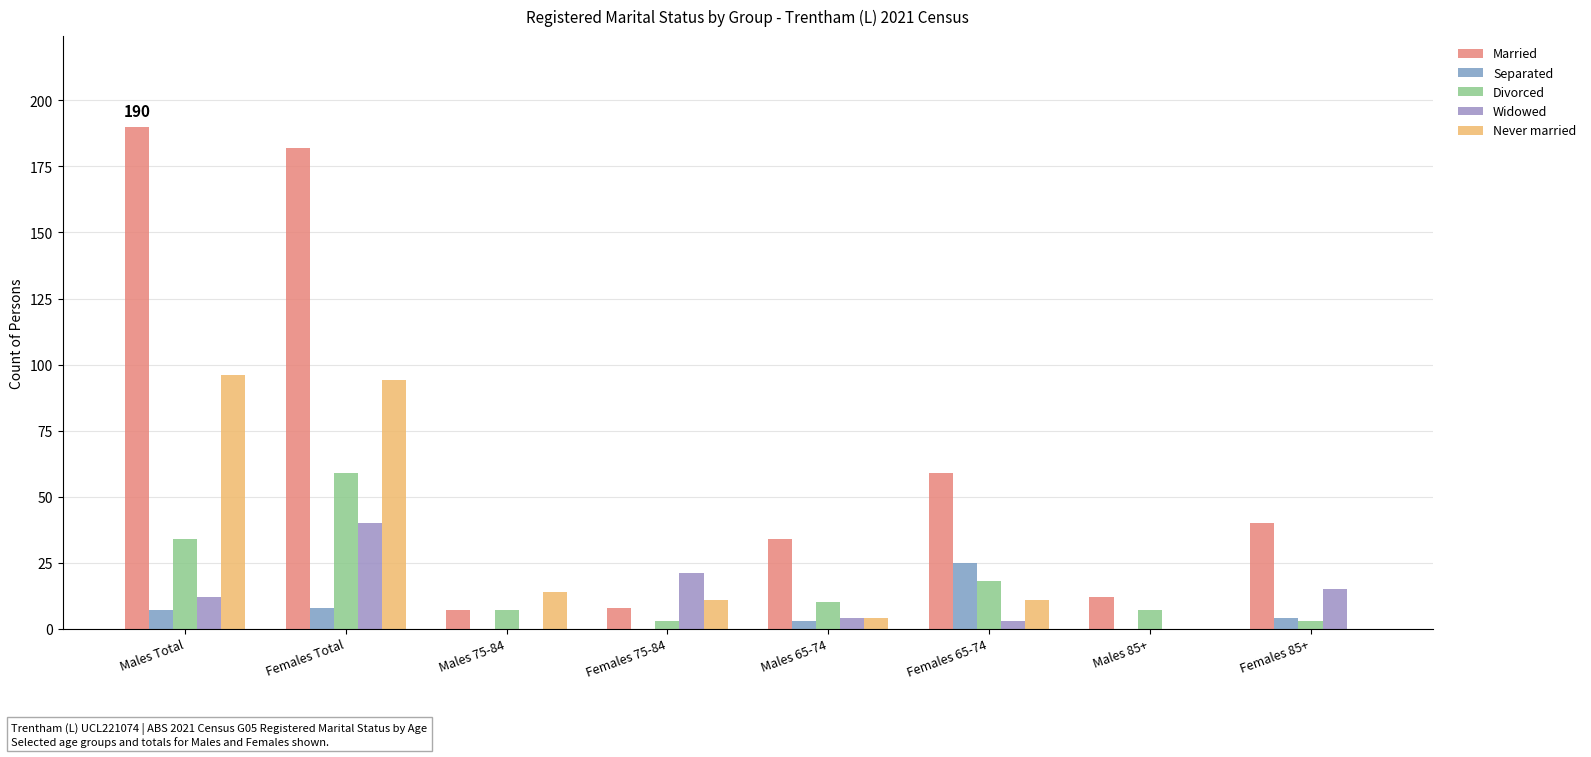

Count the number of data series in this chart.

5